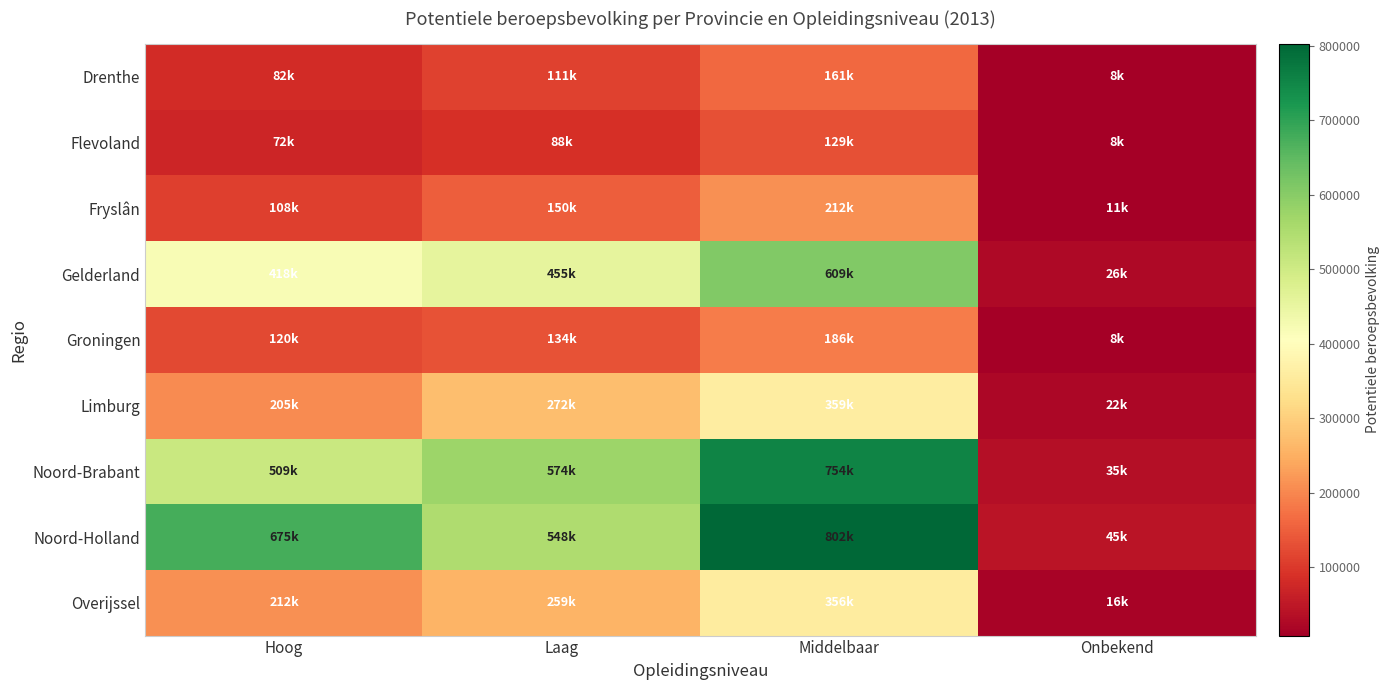

At Hoog, list the series in order from largest to smallest.

Noord-Holland, Noord-Brabant, Gelderland, Overijssel, Limburg, Groningen, Fryslân, Drenthe, Flevoland